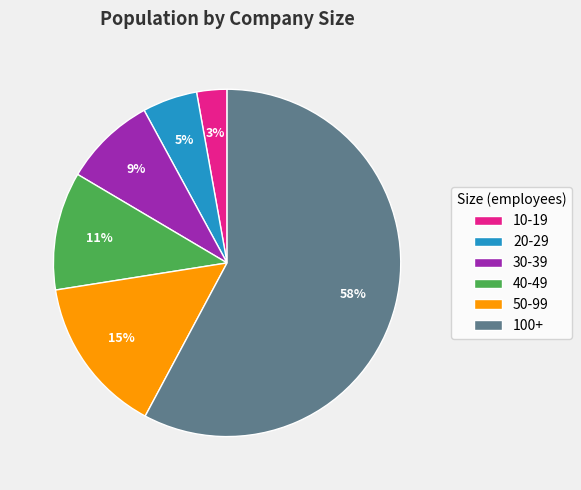

What is the largest slice in the pie chart?

100+